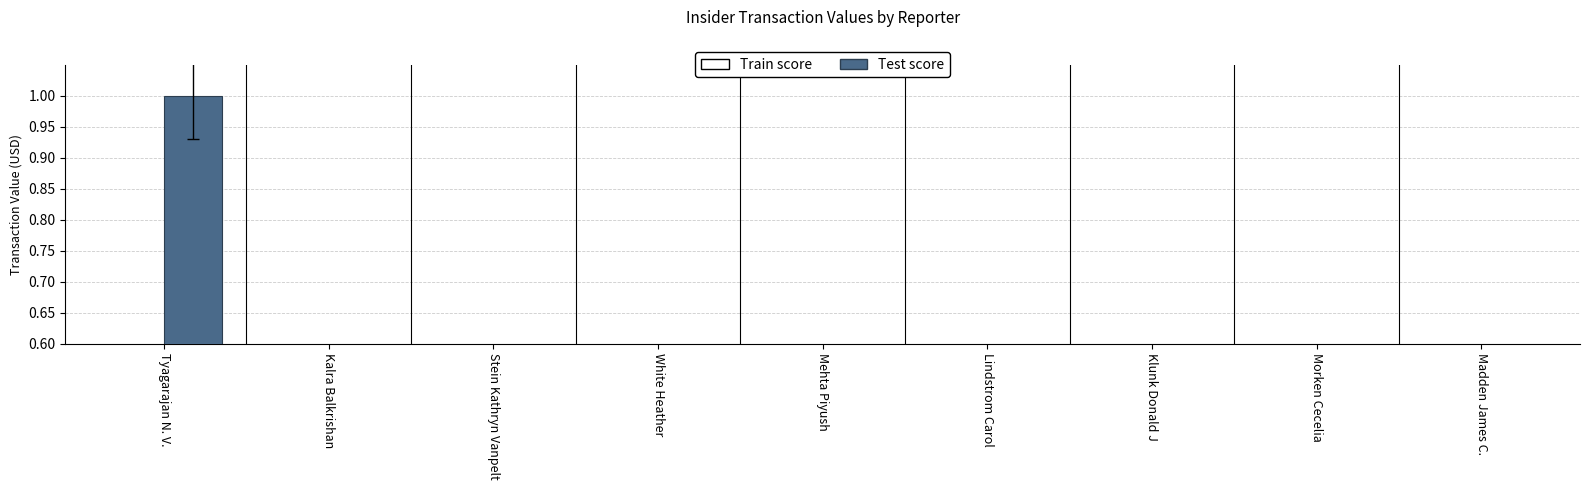

What is the difference between the highest and lowest values at Tyagarajan N. V.?

0.7